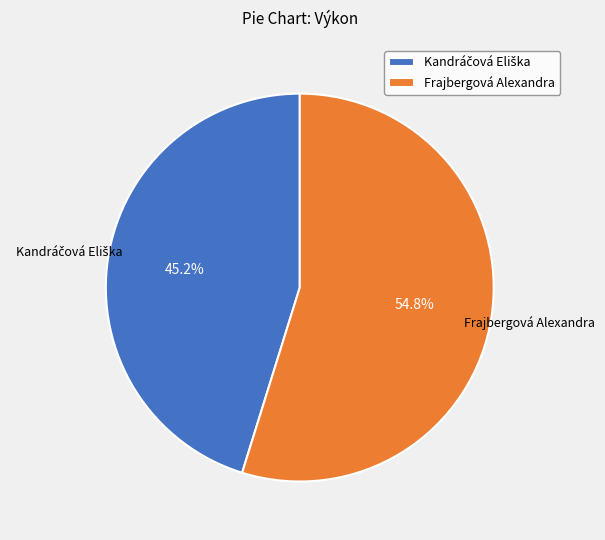

What portion of the pie excludes Frajbergová Alexandra?

45.2%